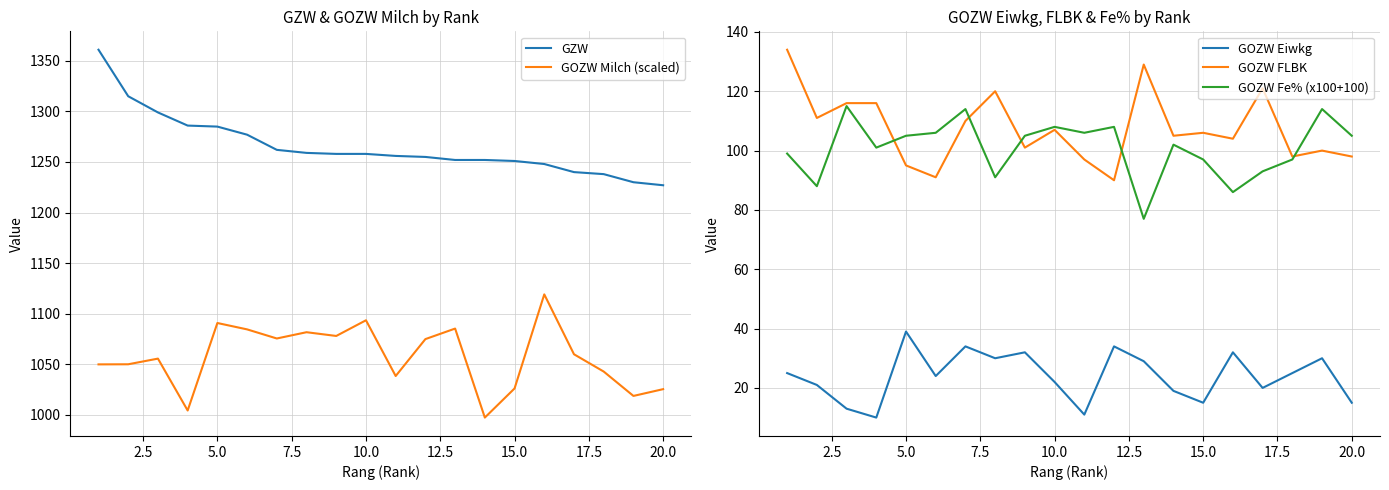

What is the value of the GOZW Eiwkg point at the 15th from the left?

15.0